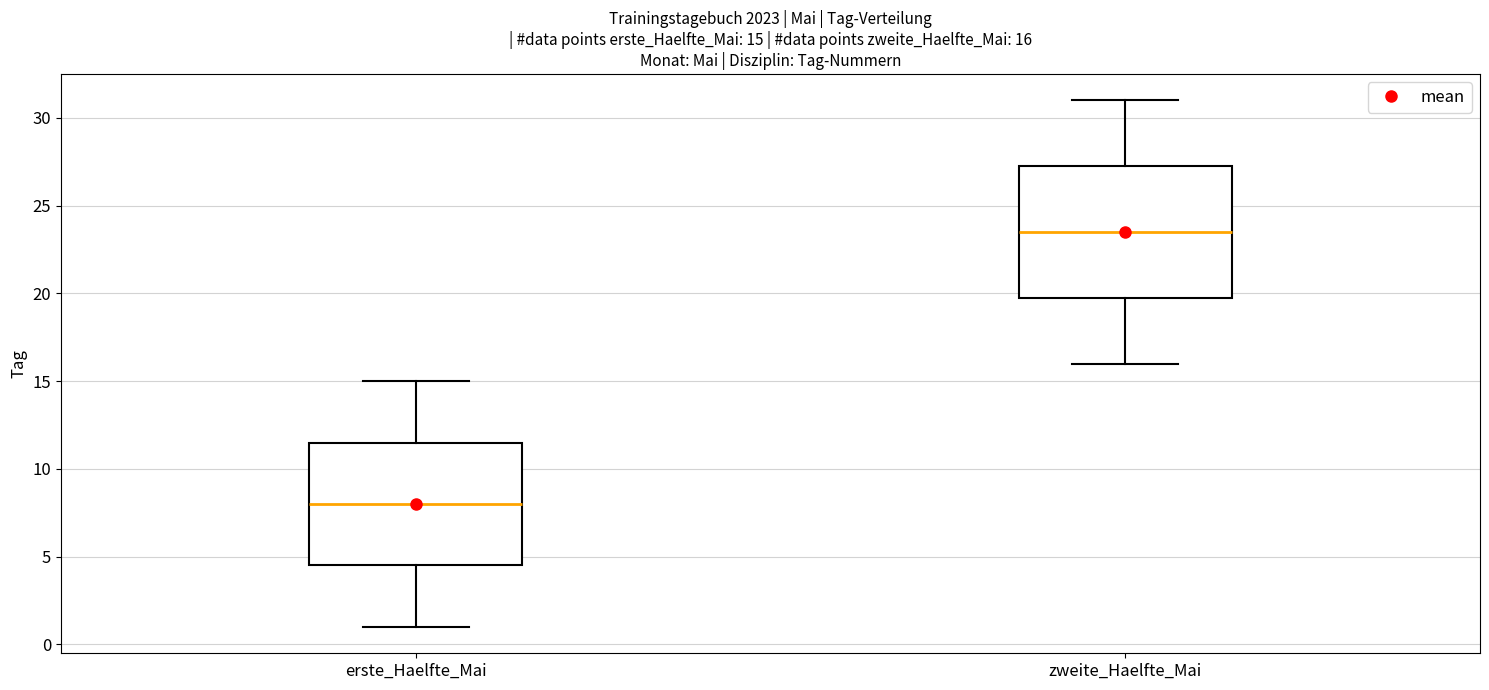

Which box is the tallest, from its lower edge to its upper edge?

zweite_Haelfte_Mai